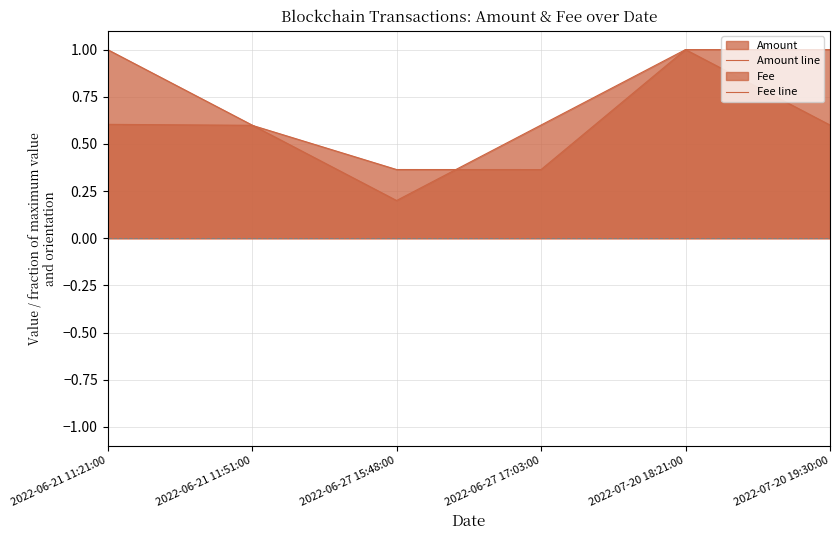

What is the label of the 3rd point from the left?

2022-06-27 15:48:00